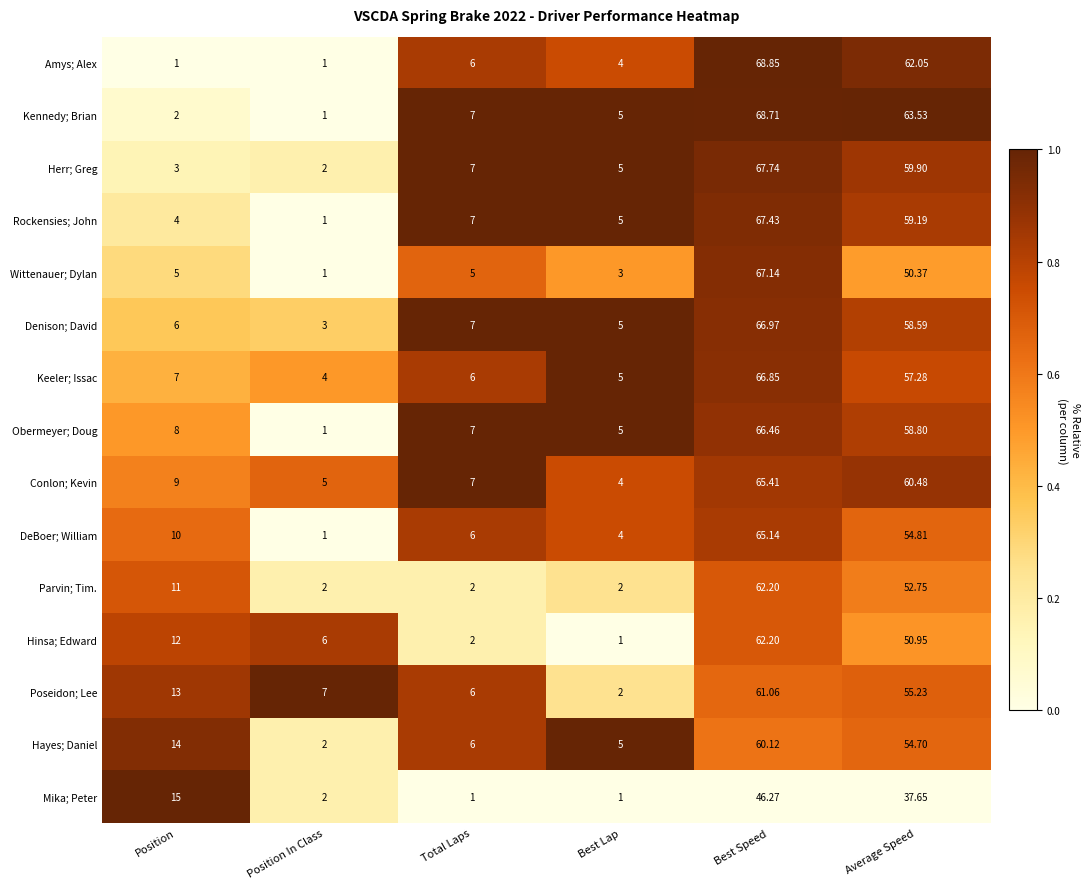

Which category has the highest value across all series?

Best Speed